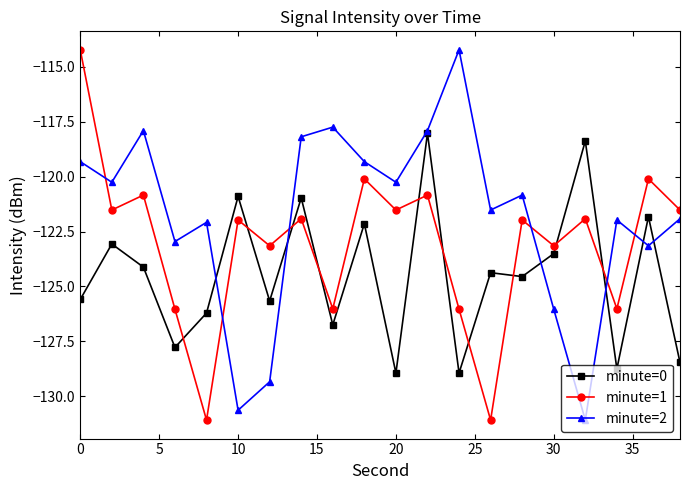

In minute=2, how many points are higher than both neighbors (excluding endpoints)?

6